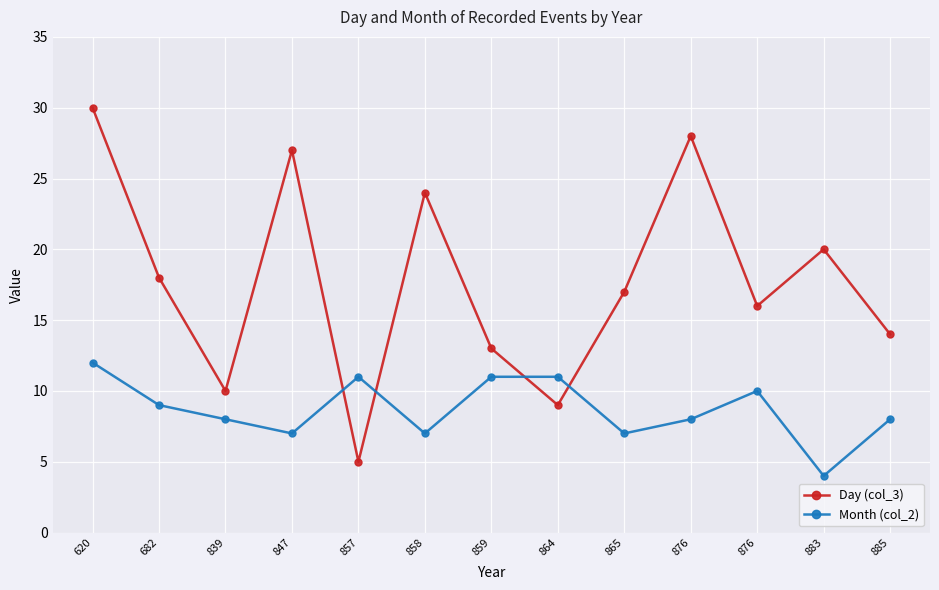

Which series has the largest total across all categories?

Day (col_3)